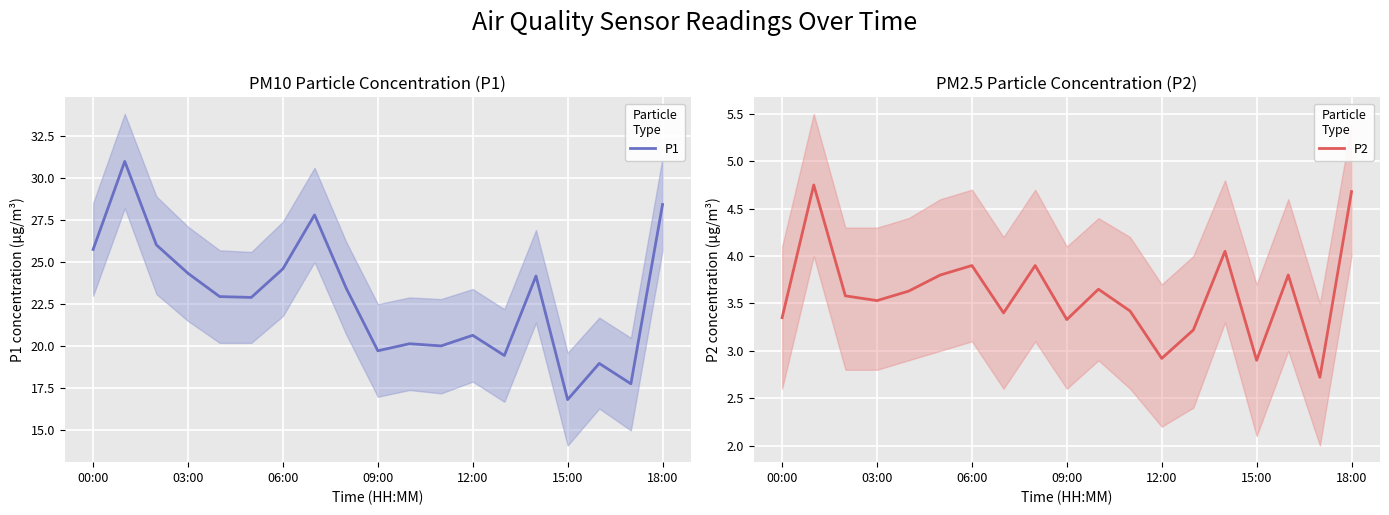

Which series has the widest spread of values?

P1